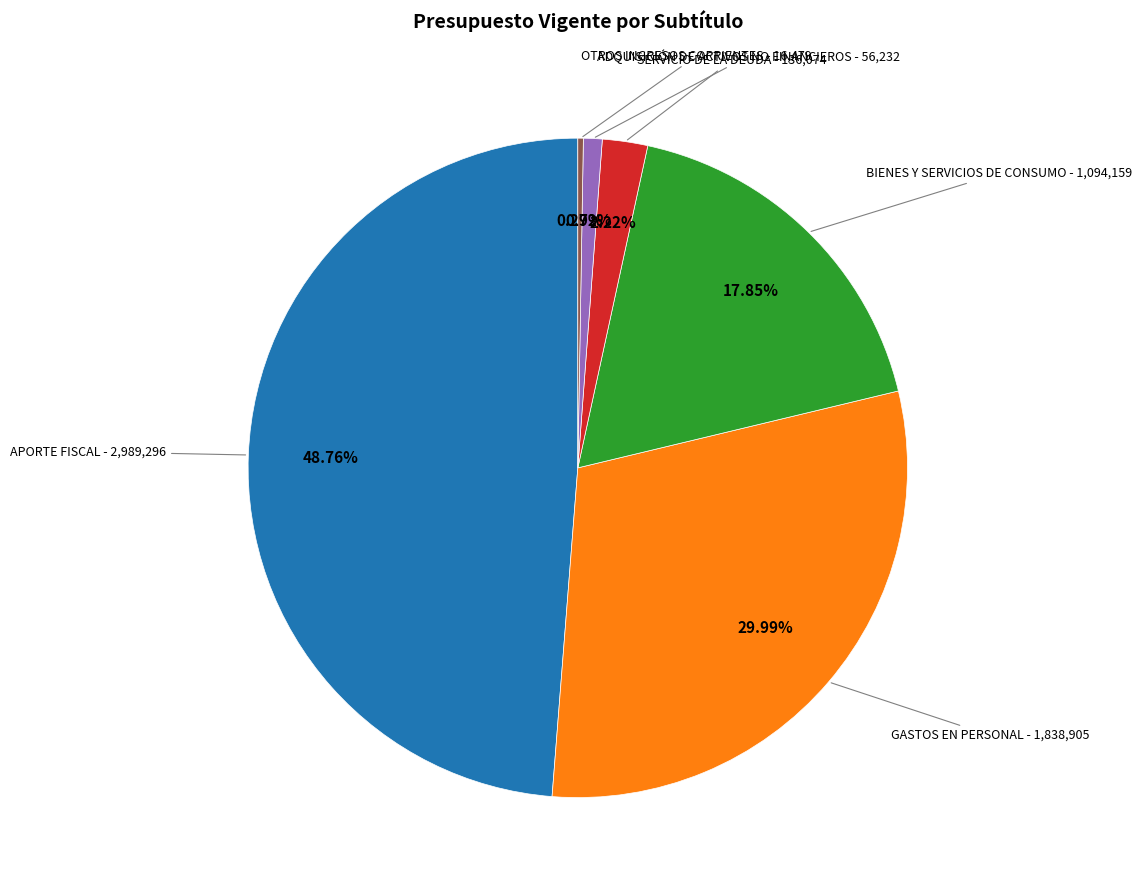

Is there a majority slice in this chart?

No